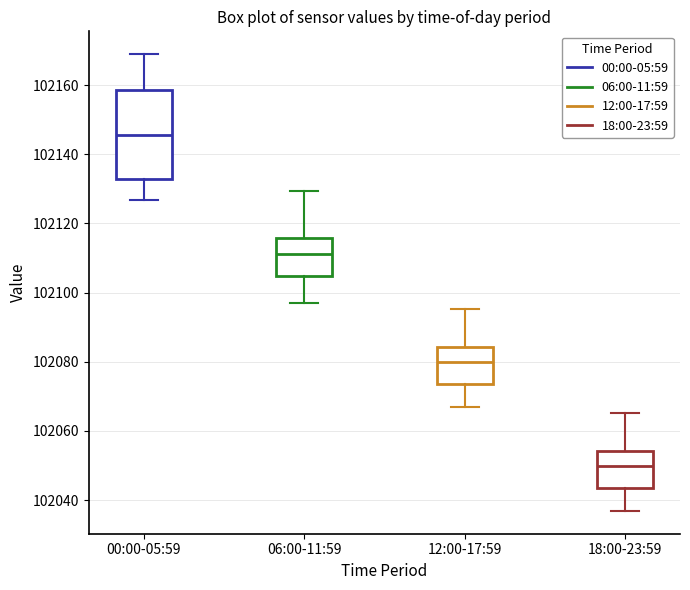

Which box is the tallest, from its lower edge to its upper edge?

00:00-05:59